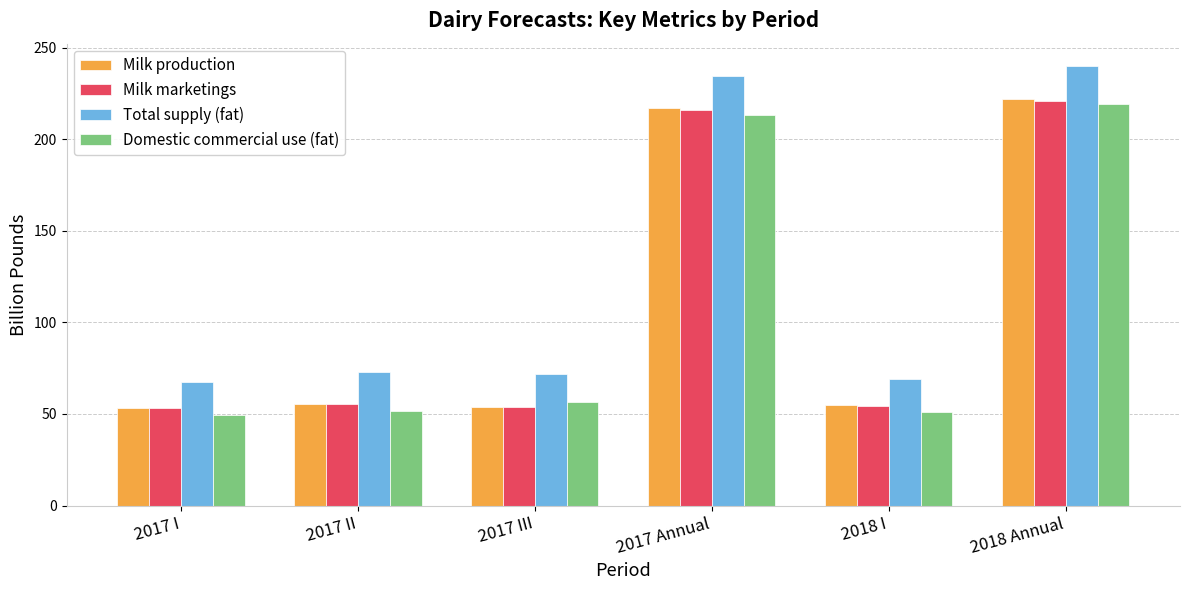

What is the label of the 6th bar from the left?

2018 Annual